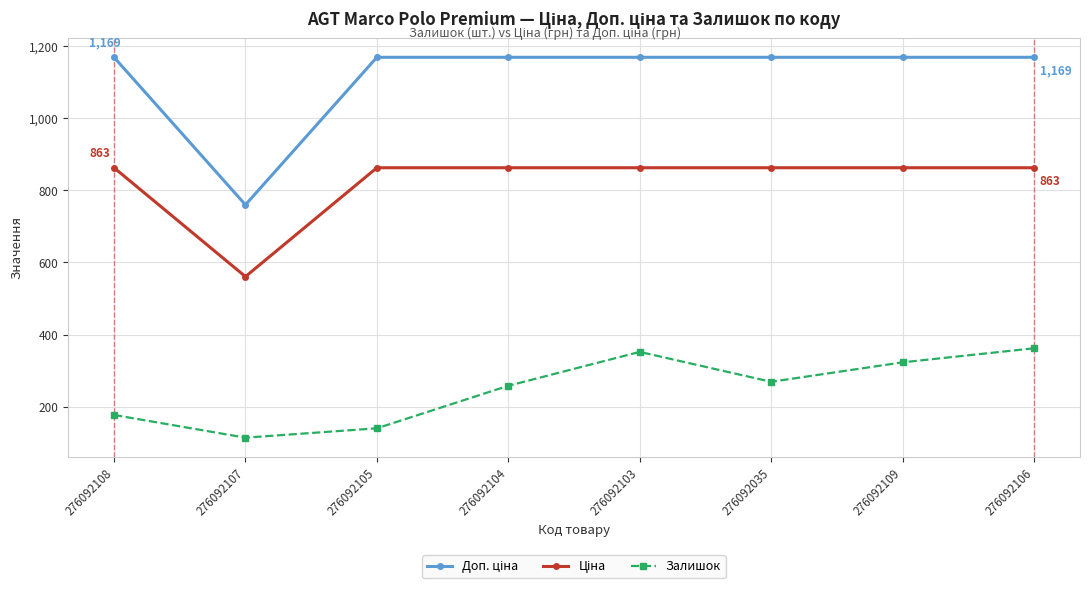

What is the label of the 7th point from the right?

276092107